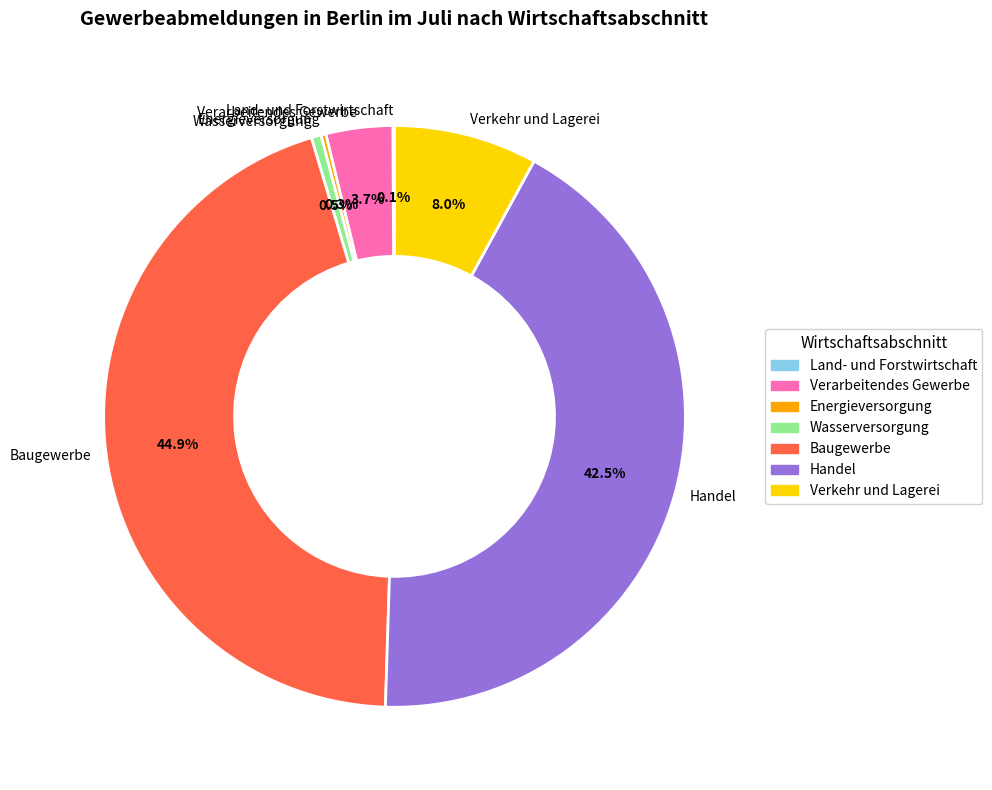

Does Baugewerbe account for over 50% of the chart?

No